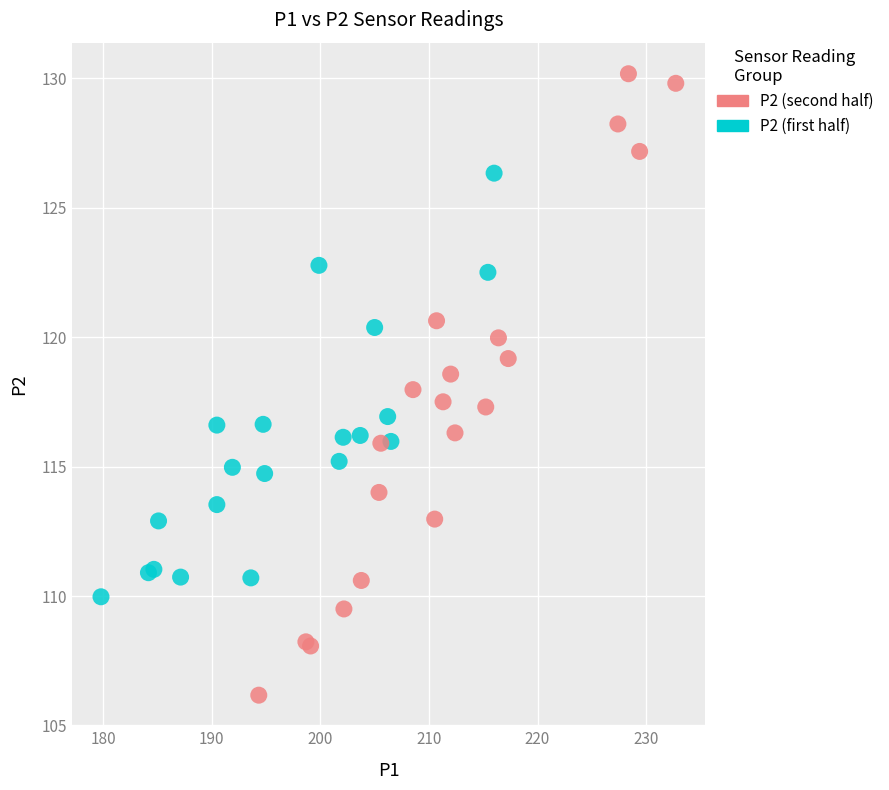

Which series contains the lowest Y value?

P2 (second half)